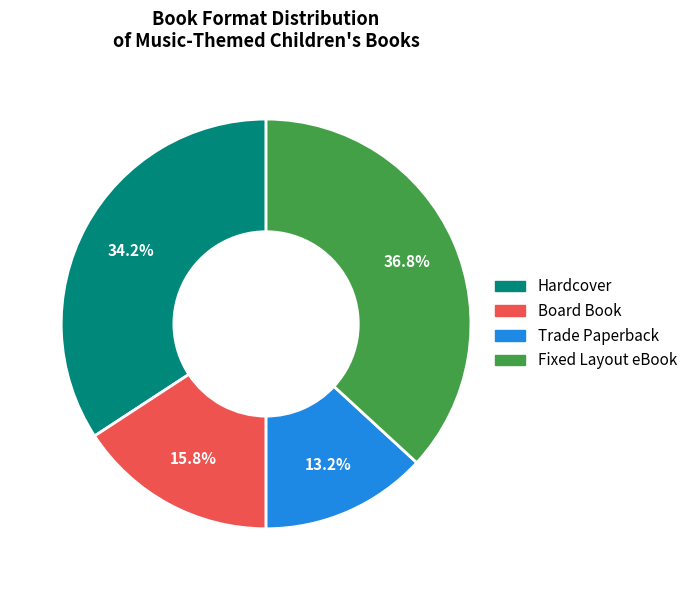

Rank the categories by value from highest to lowest.

Fixed Layout eBook, Hardcover, Board Book, Trade Paperback